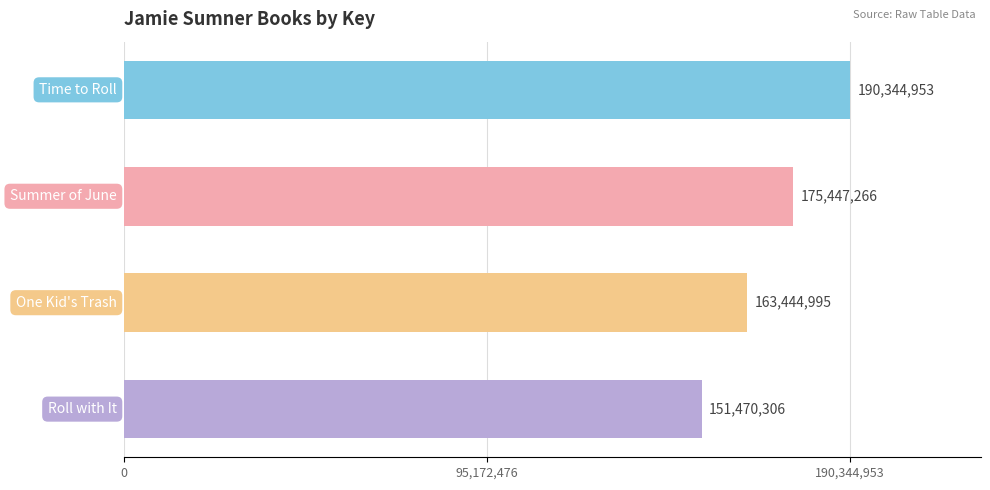

Reading top to bottom, what are all the values shown in this chart?

190344953	175447266	163444995	151470306